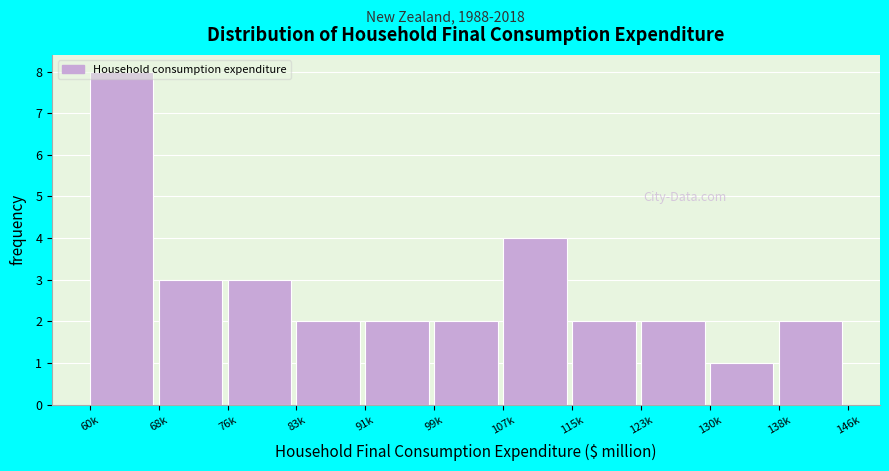

What is the maximum value shown in the chart?

8